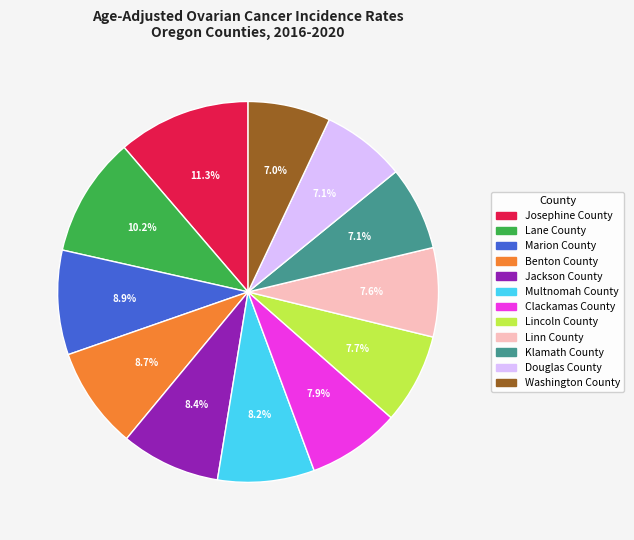

Which has a higher value, Marion County or Multnomah County?

Marion County